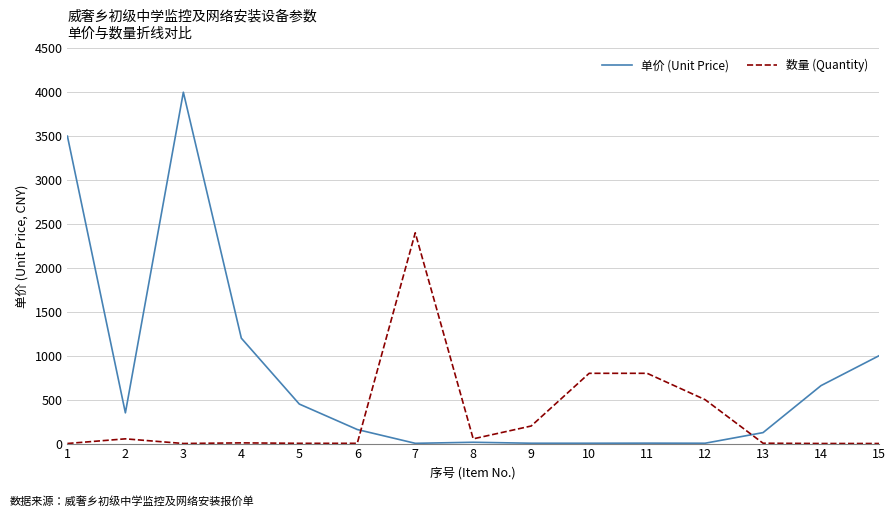

Which series has the largest range (max minus min)?

单价 (Unit Price)